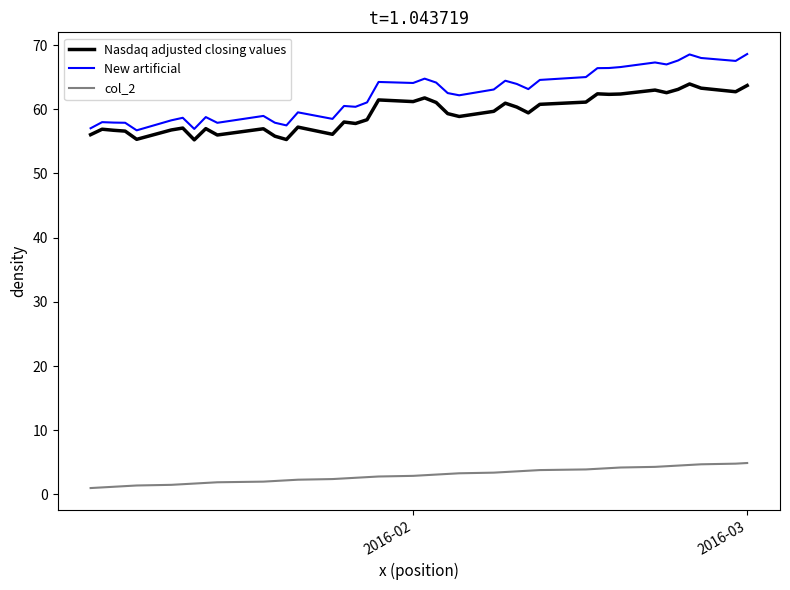

True or false: col_2 and Nasdaq adjusted closing values intersect in this chart.

False